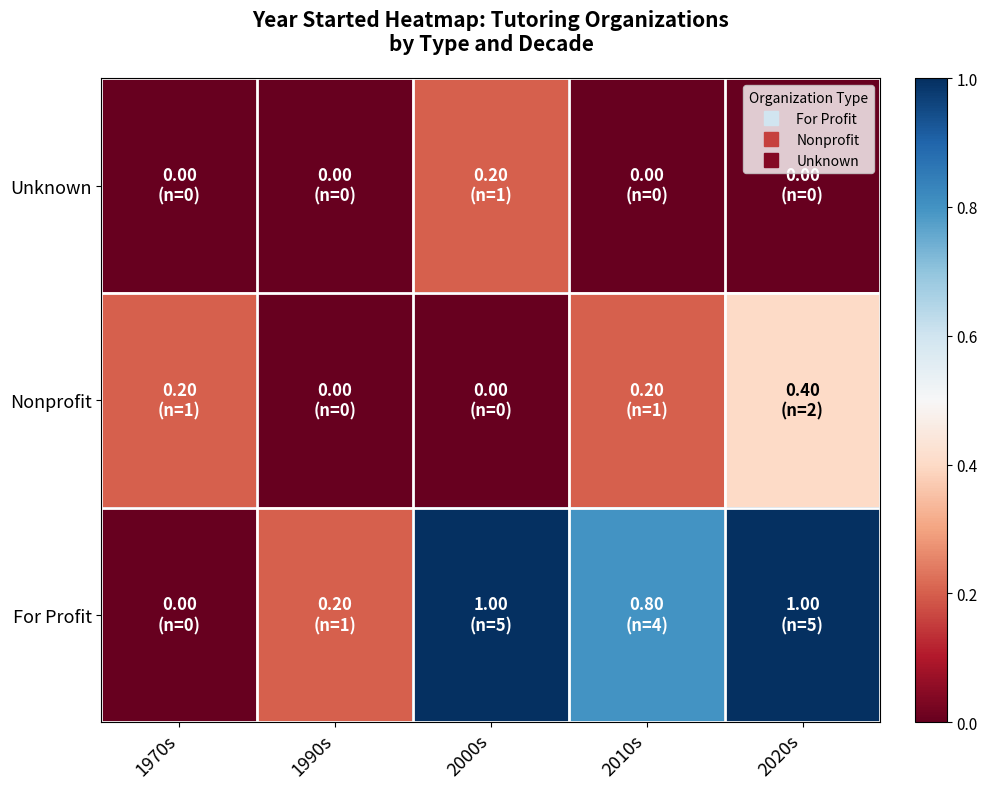

At which category does the chart reach its minimum across all series?

1970s